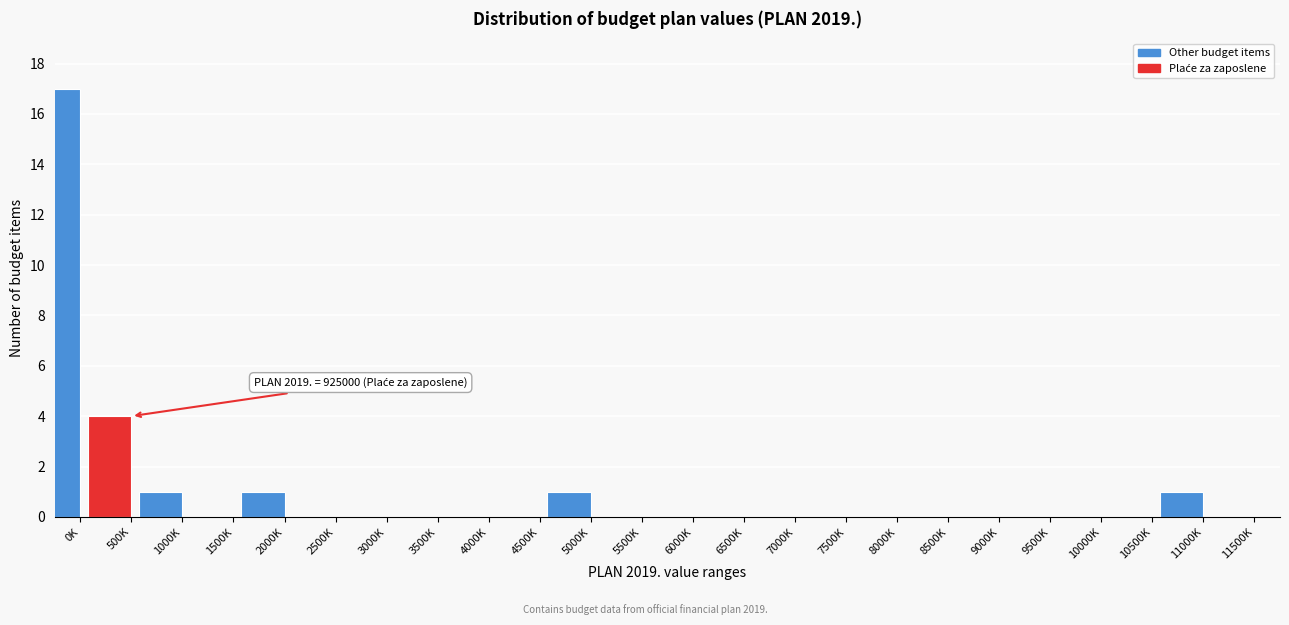

Reading left to right, what are all the values shown in this chart?

0K=17	500K=4	1000K=1	1500K=0	2000K=1	2500K=0	3000K=0	3500K=0	4000K=0	4500K=0	5000K=1	5500K=0	6000K=0	6500K=0	7000K=0	7500K=0	8000K=0	8500K=0	9000K=0	9500K=0	10000K=0	10500K=0	11000K=1	11500K=0